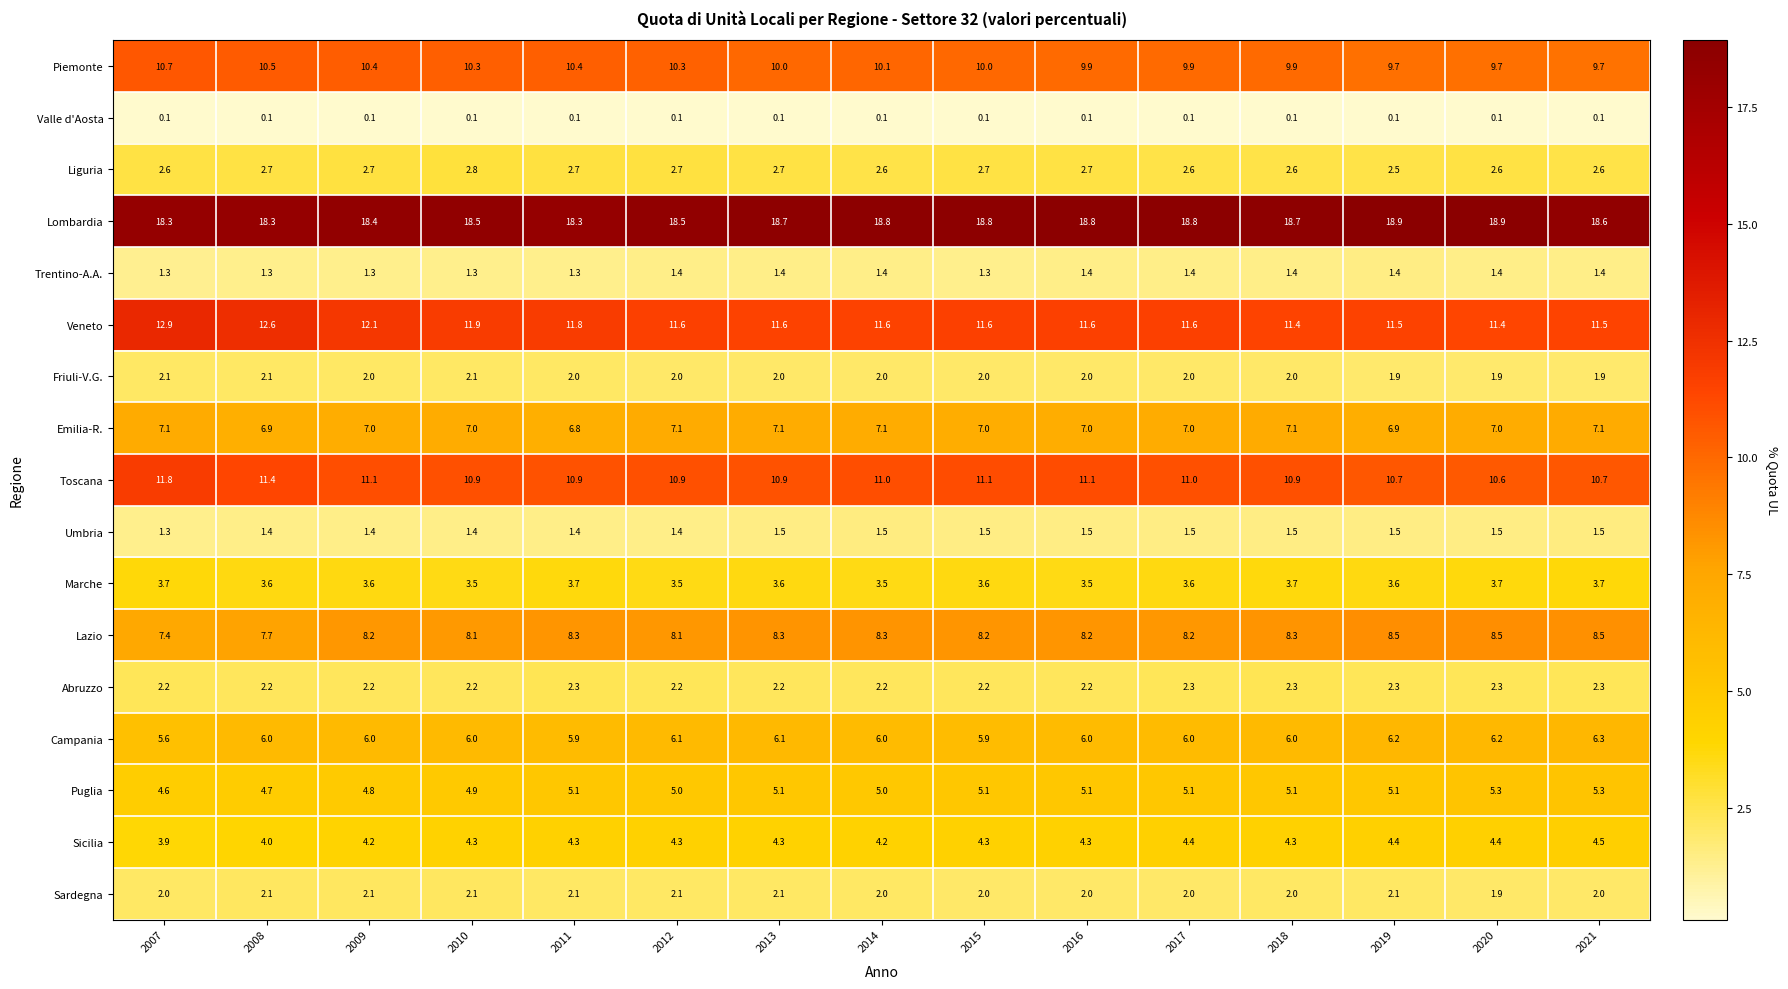

True or false: Abruzzo has a value of 2.2 at 2012.

True